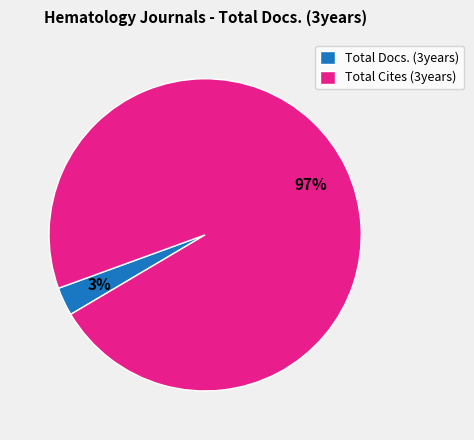

Between Total Cites (3years) and Total Docs. (3years), which is larger?

Total Cites (3years)